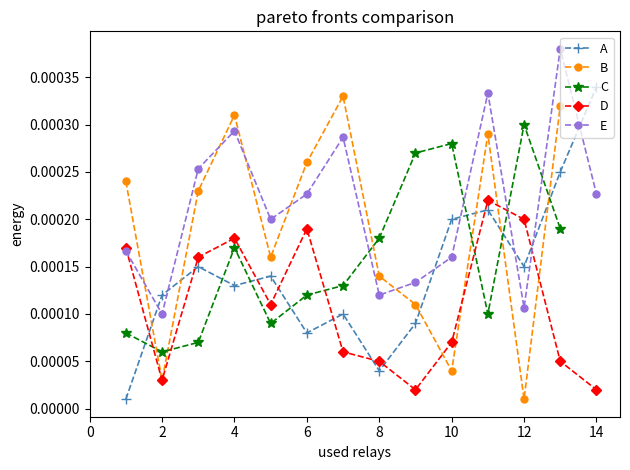

How many points are lower than both their immediate neighbors (excluding endpoints)?

4